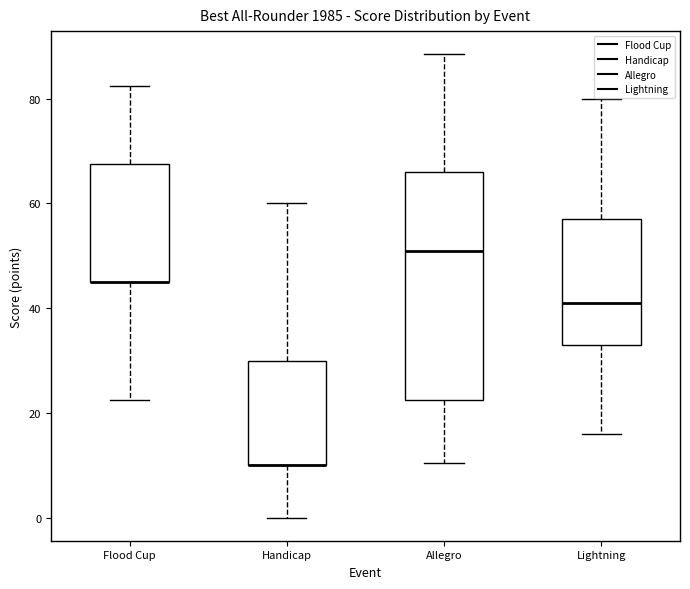

Which box is the tallest, from its lower edge to its upper edge?

Allegro